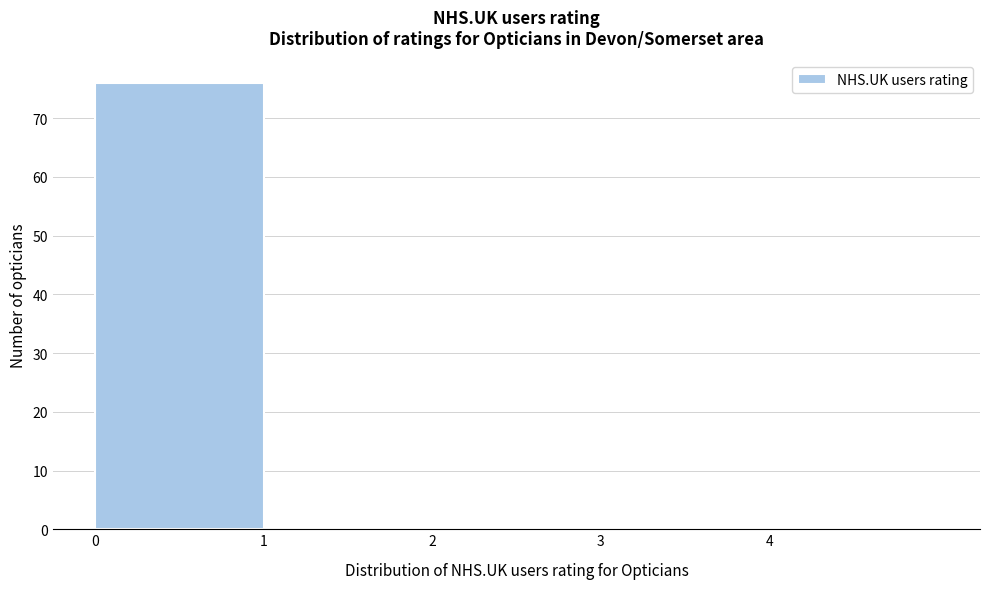

Reading left to right, transcribe this chart: for each bar, give the range it covers on the x-axis and its height. The values are not printed on the chart, so give them approximately, as read against the axis.

0 to 1: 76
1 to 2: 0
2 to 3: 0
3 to 4: 0
4 to 5: 0